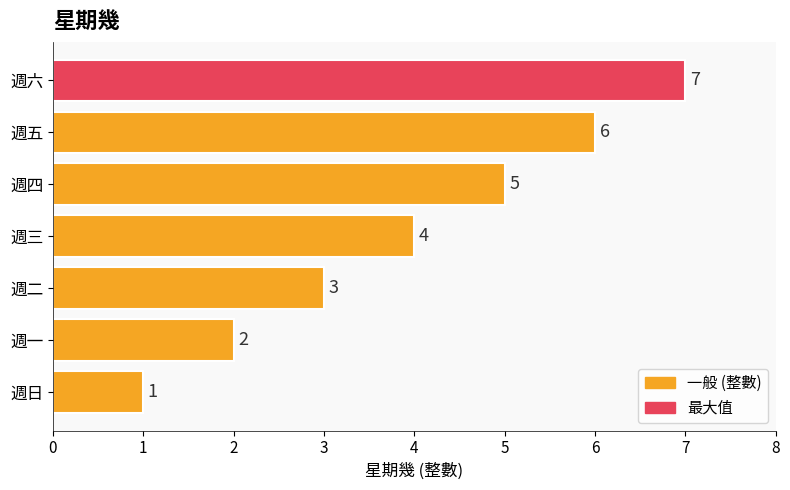

How many bars are there in total?

7